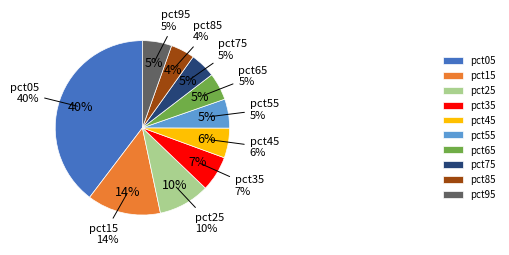

Is there a majority slice in this chart?

No